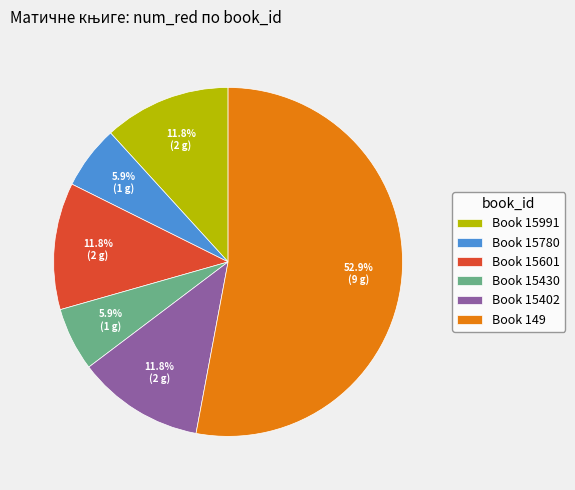

What is the largest slice in the pie chart?

Book 149